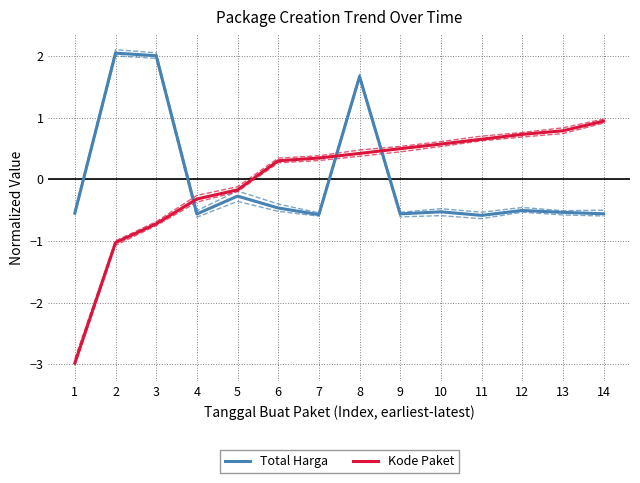

How many values in Total Harga are below zero?

11